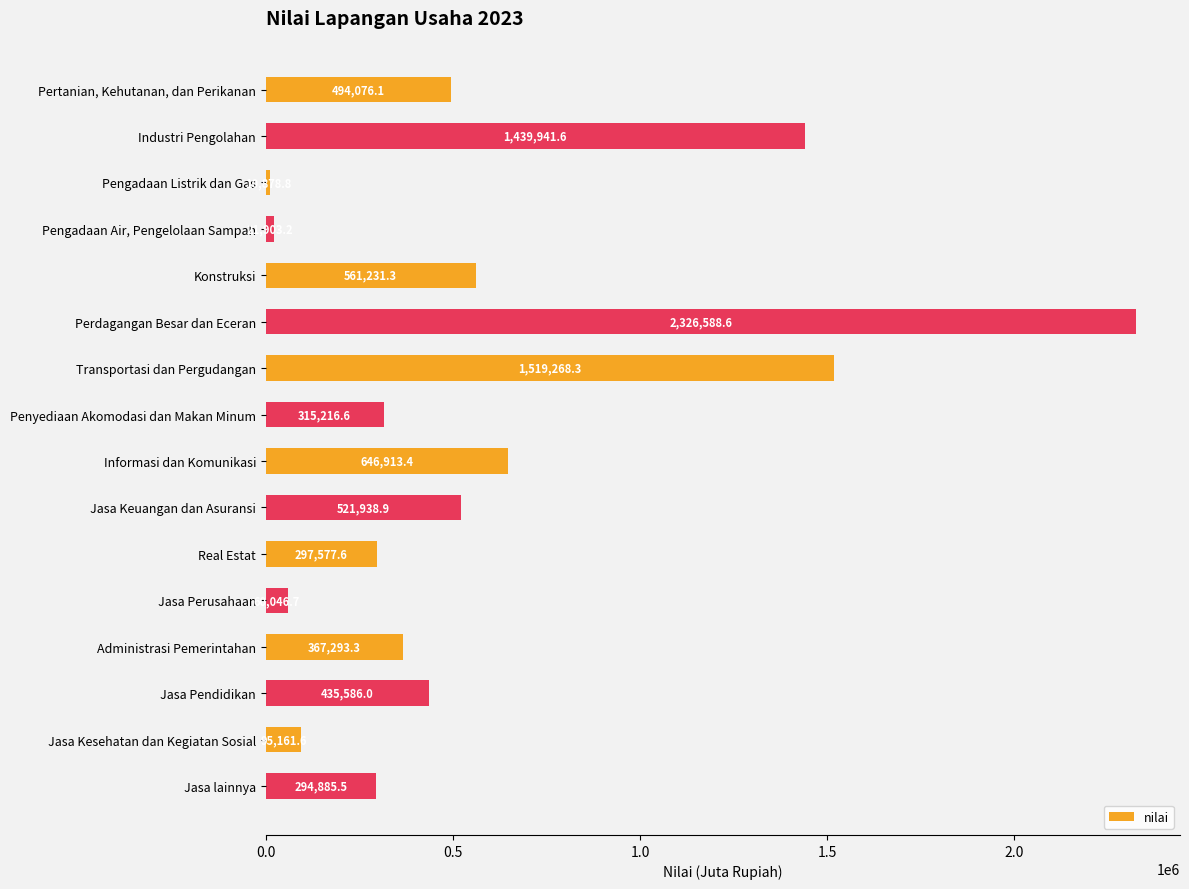

How many data points are less than 435586?

8